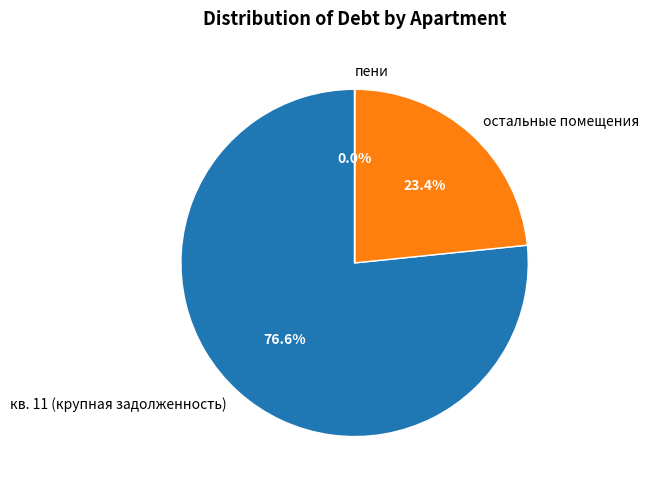

What is the largest slice in the pie chart?

кв. 11 (крупная задолженность)